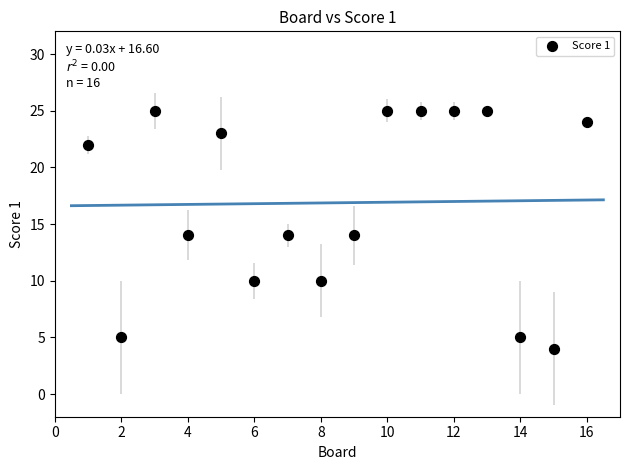

What is the range of Y values (max minus min)?

21